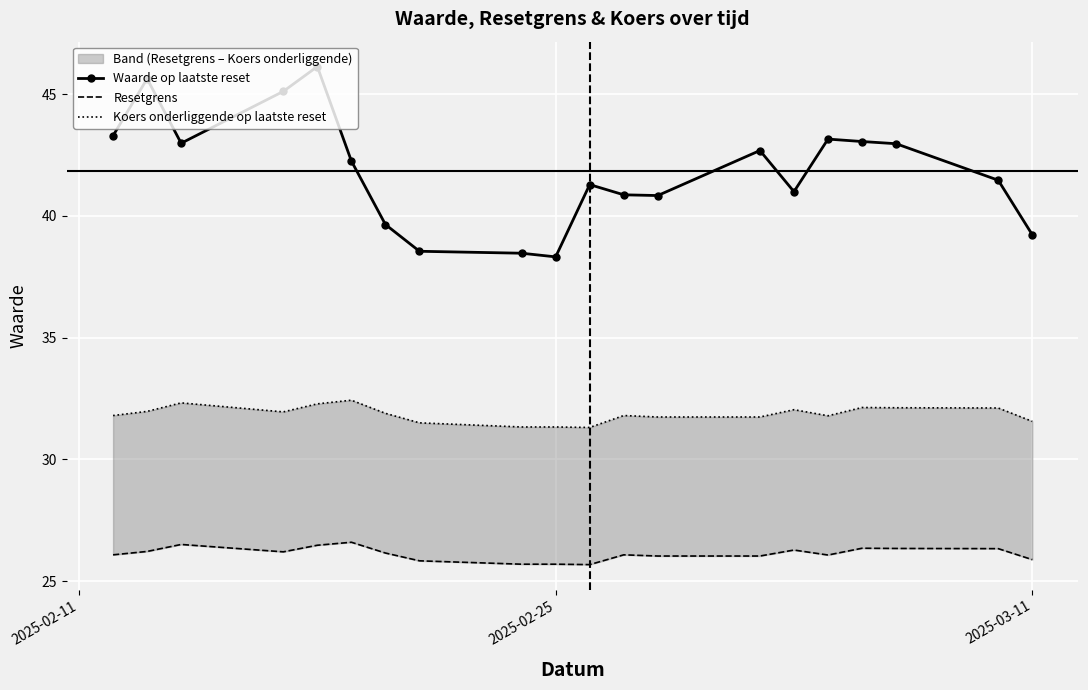

What is the minimum value for Resetgrens?

25.7